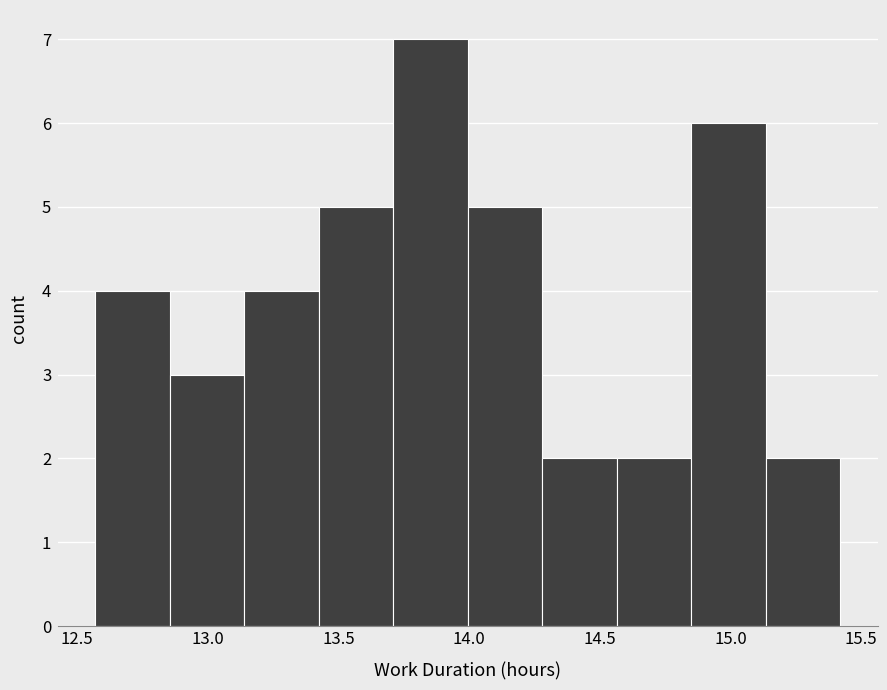

Which range on the x-axis has the tallest bar?

13.710 to 13.995